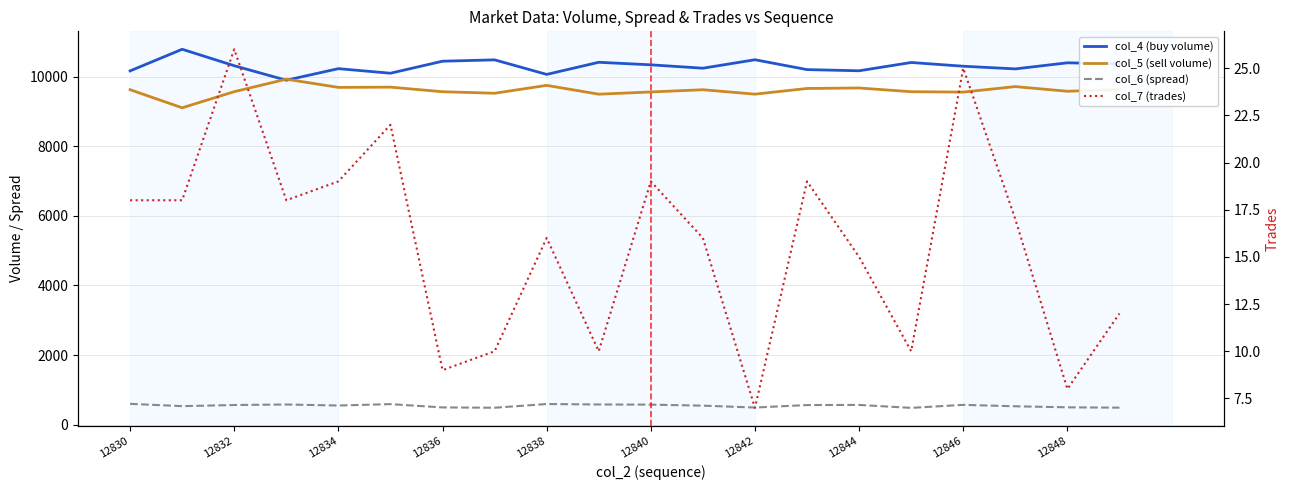

Between 12844 and 14, which series saw the biggest shift?

col_4 (buy volume)